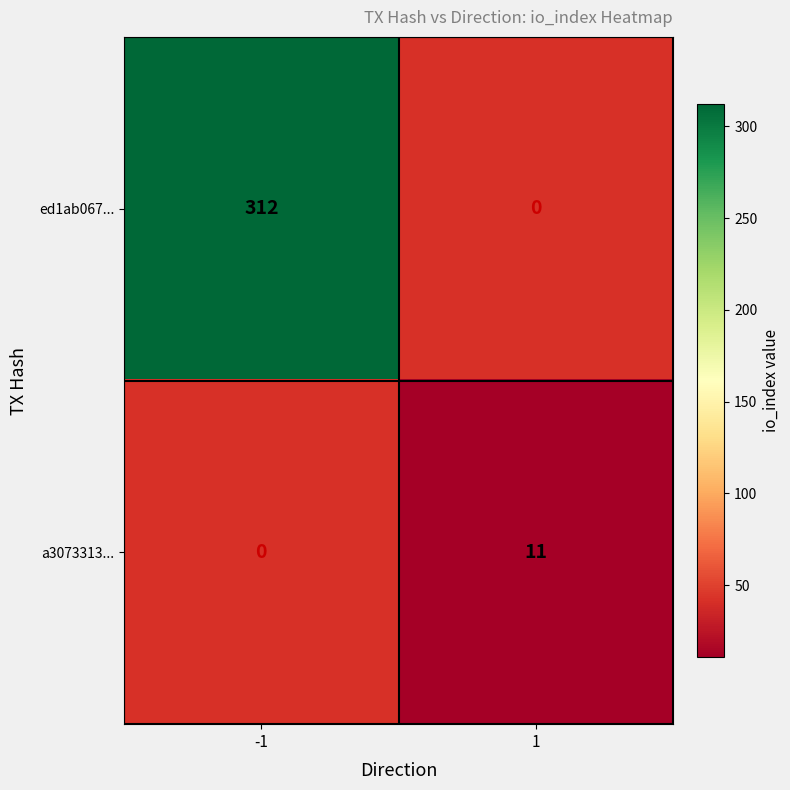

Is it true that ed1ab067... equals 419 at -1?

False